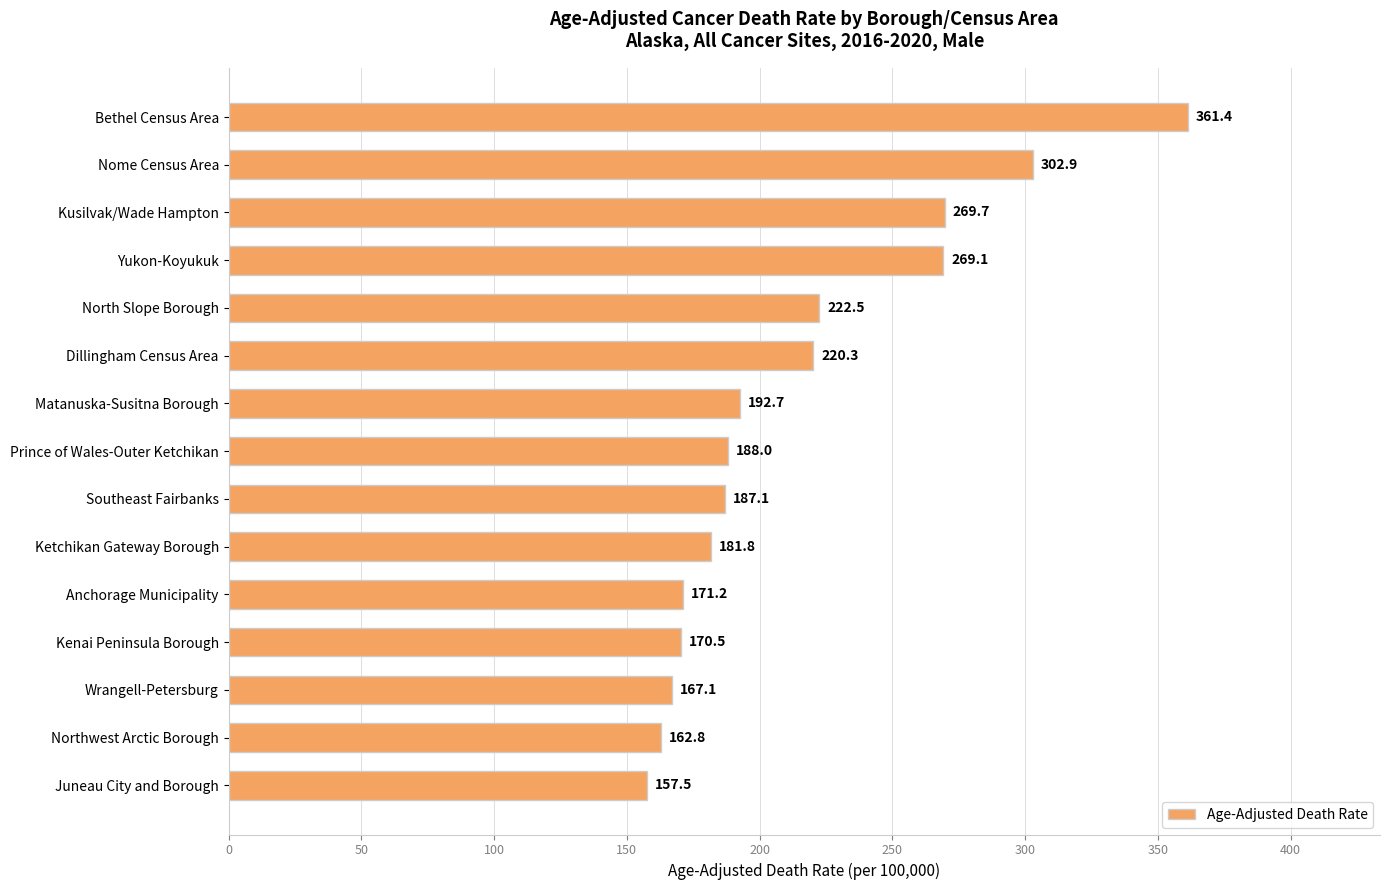

How many bars are there in total?

15